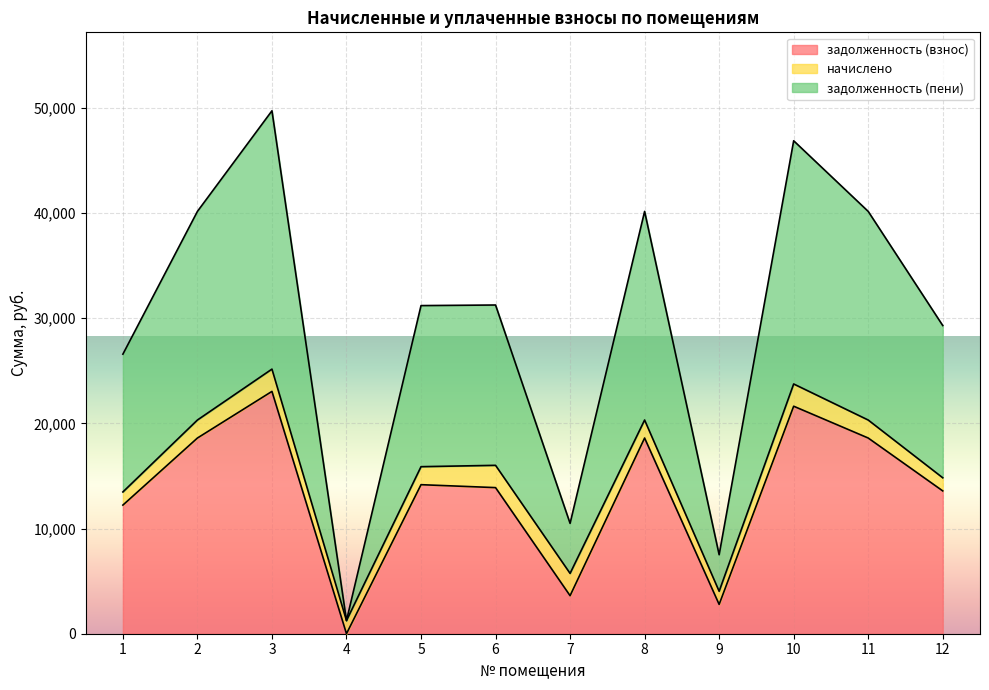

At which label does задолженность (пени) reach its minimum?

4